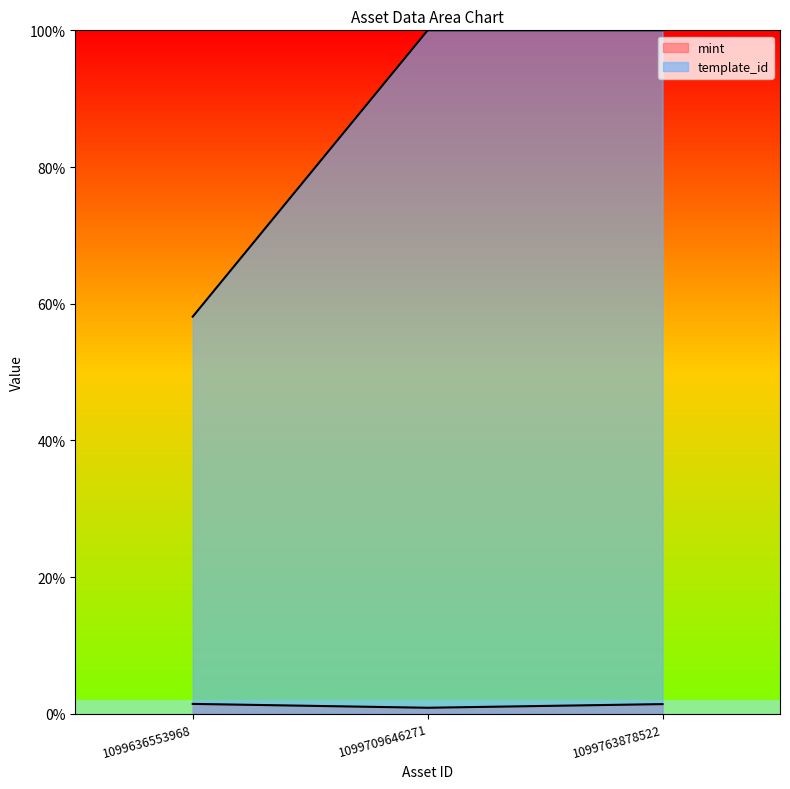

True or false: mint has a value of 0.4 at 1099709646271.

False